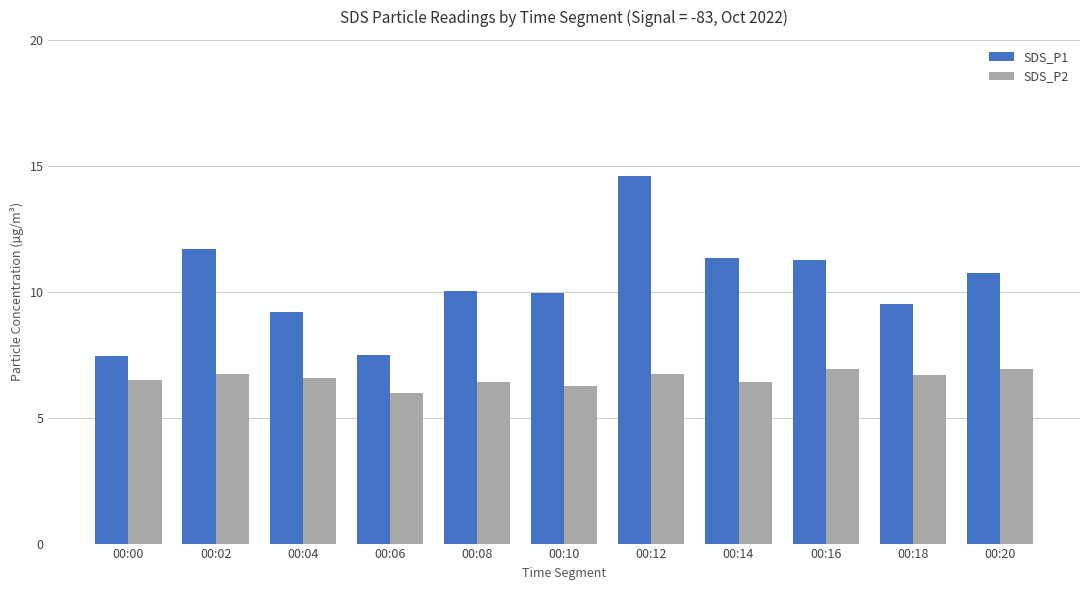

What is the difference between the SDS_P1 values at 00:02 and 00:00?

4.3